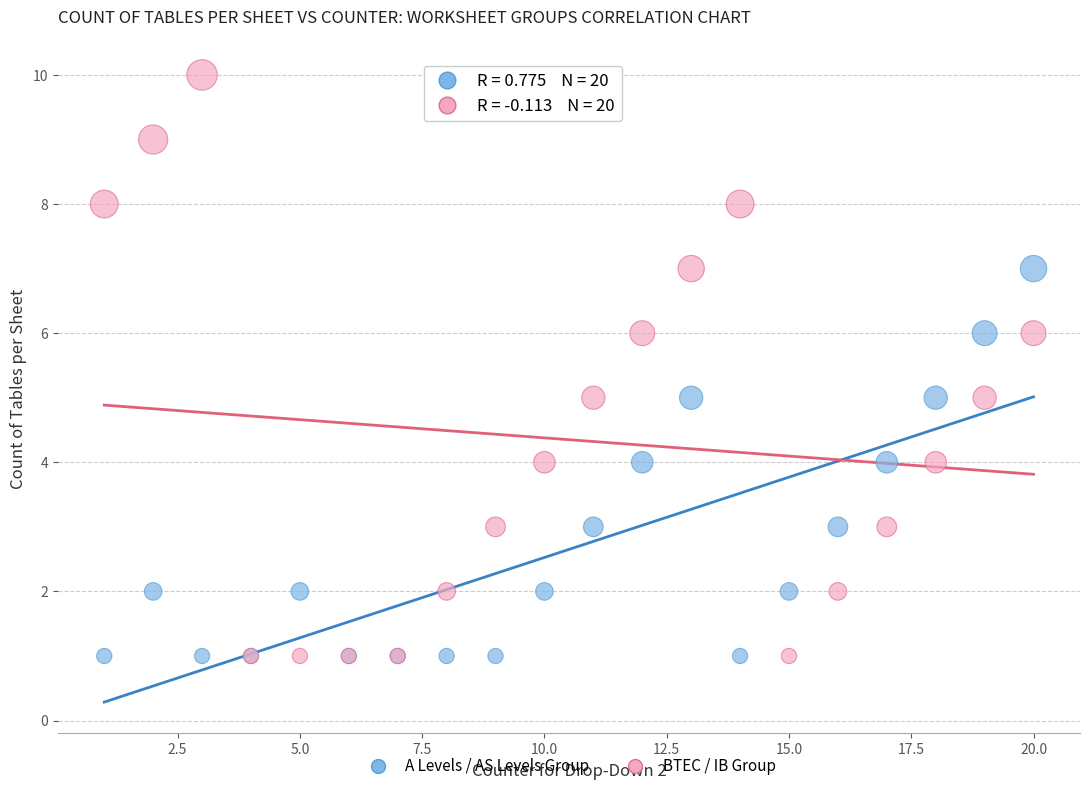

Which series has the largest Y range (max minus min)?

BTEC / IB Group